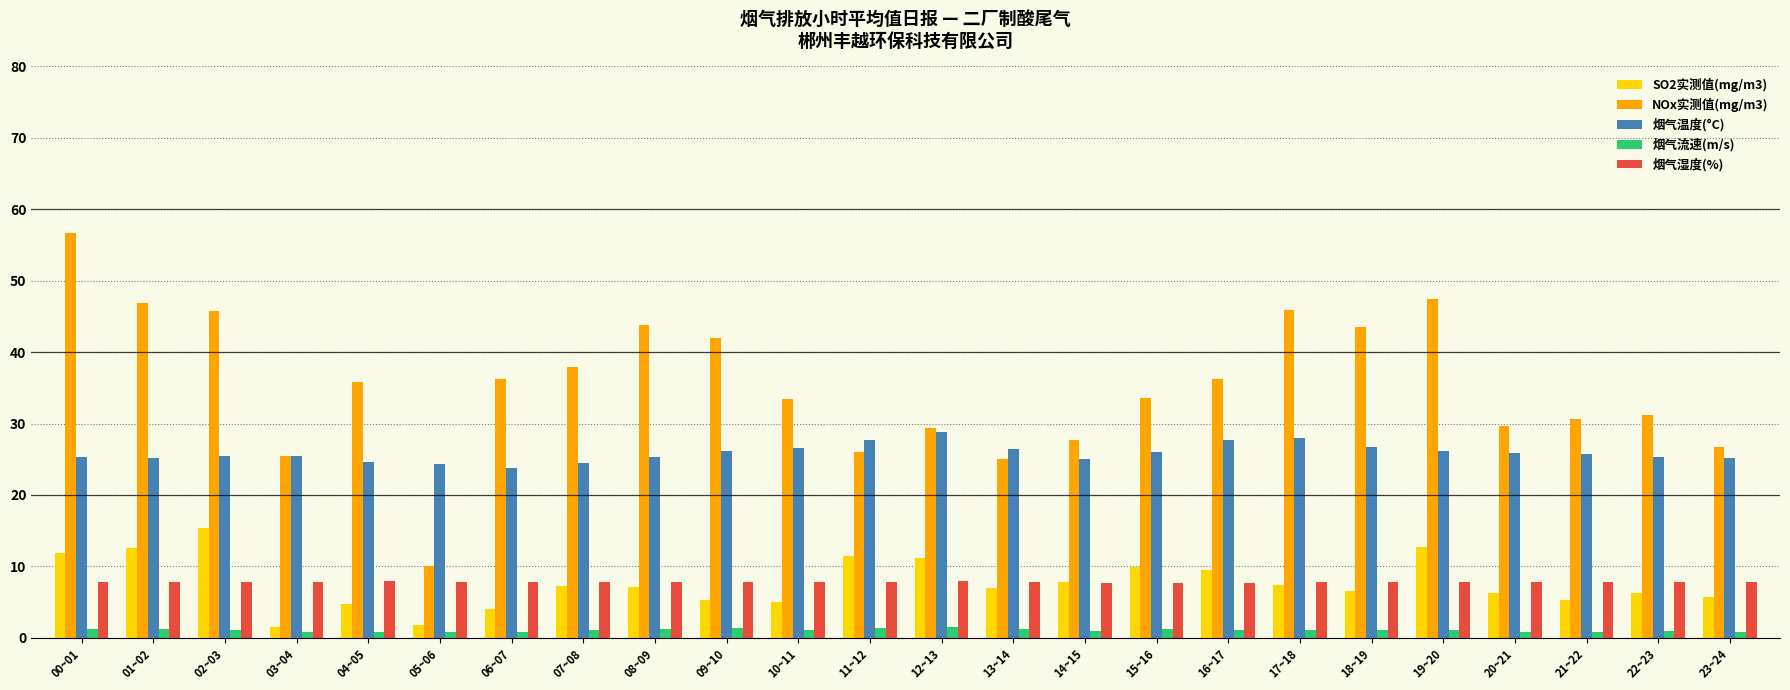

What is the difference between the maximum and second lowest values in the 烟气温度(°C) series?

4.5